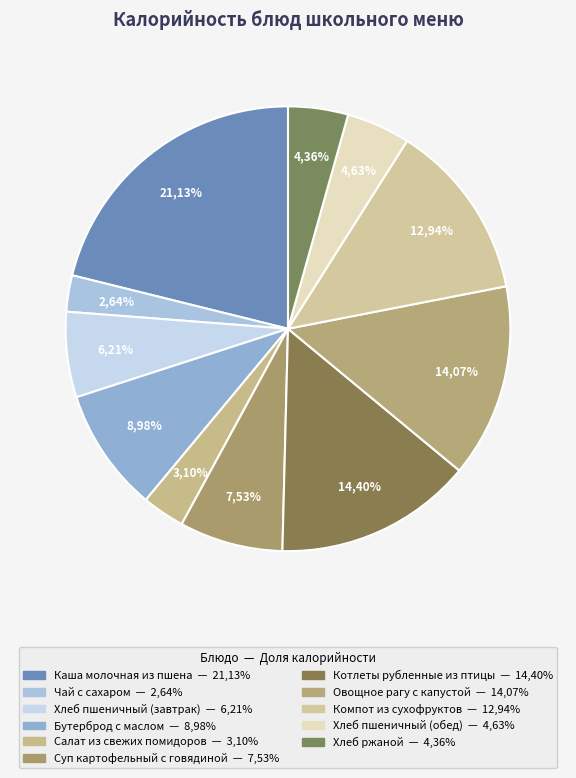

Is the sum of Каша молочная из пшена and Бутерброд с маслом greater than half?

No